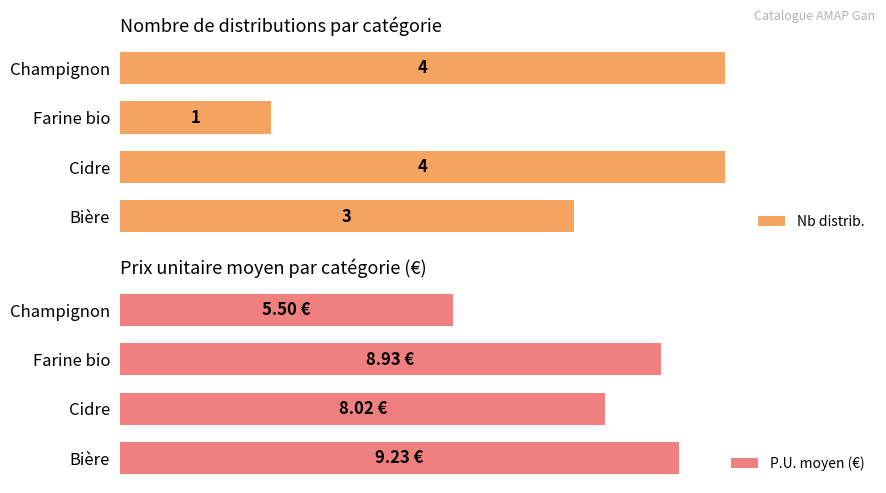

At how many categories does at least one series exceed 2?

4